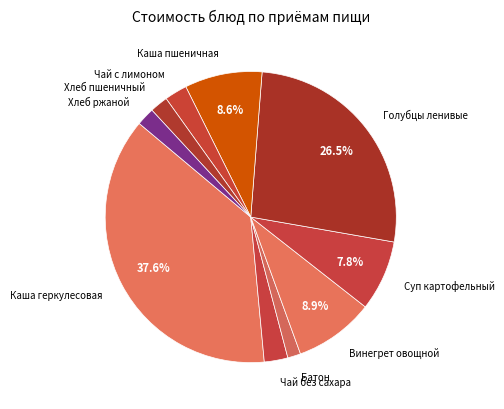

To the nearest percent, what is the average slice percentage?

10%